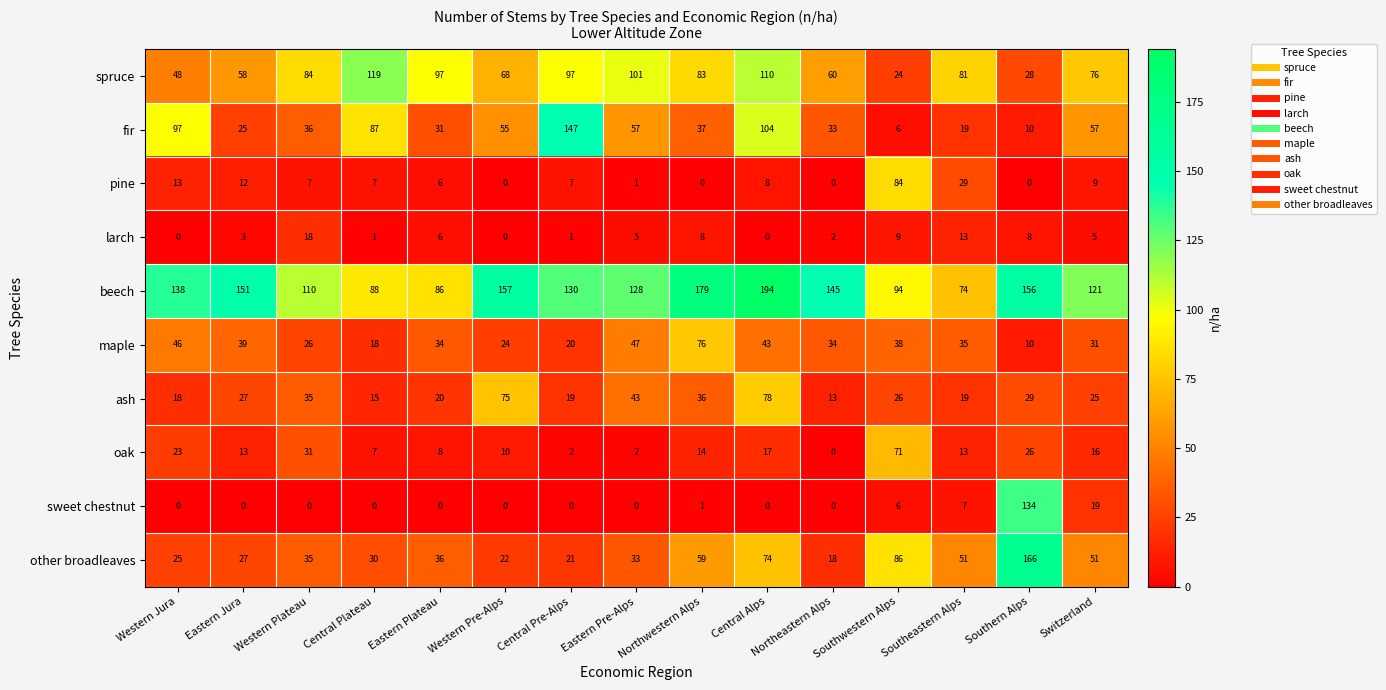

What is the approximate value of ash at Central Plateau, to the nearest 5?

15